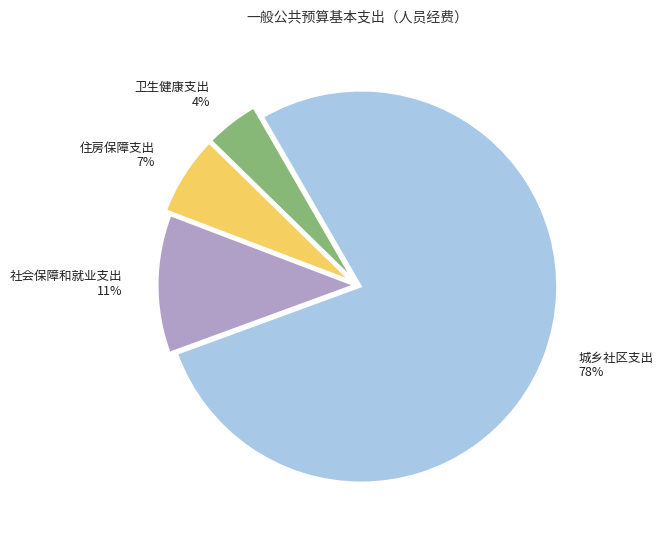

Does any single category account for the majority?

Yes